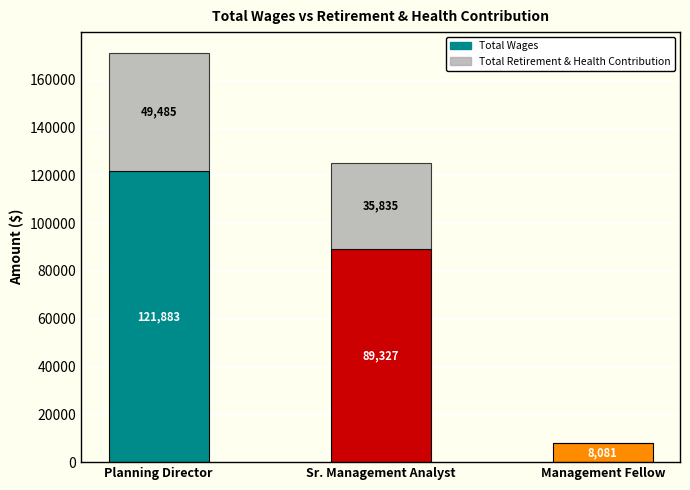

The value of Total Wages at Planning Director is 203223. True or false?

False